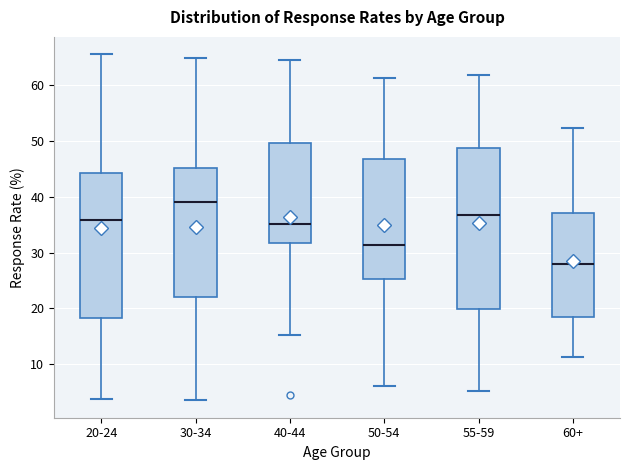

Which box is the tallest, from its lower edge to its upper edge?

55-59